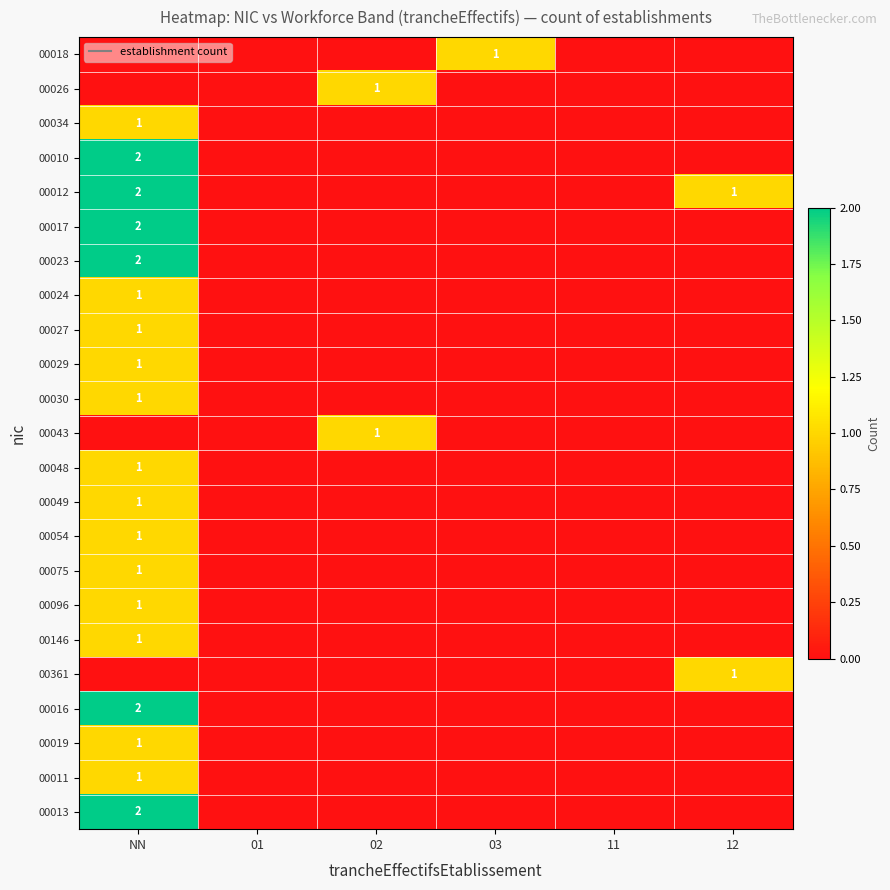

Between 12 and NN, which is larger?

12